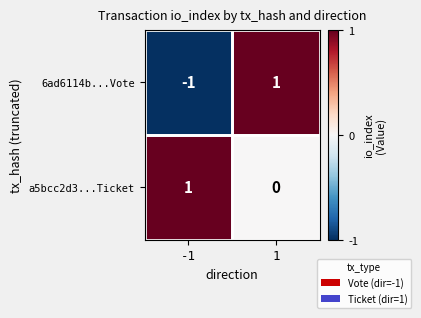

Rank the series at 1 from highest to lowest value.

6ad6114b...Vote, a5bcc2d3...Ticket